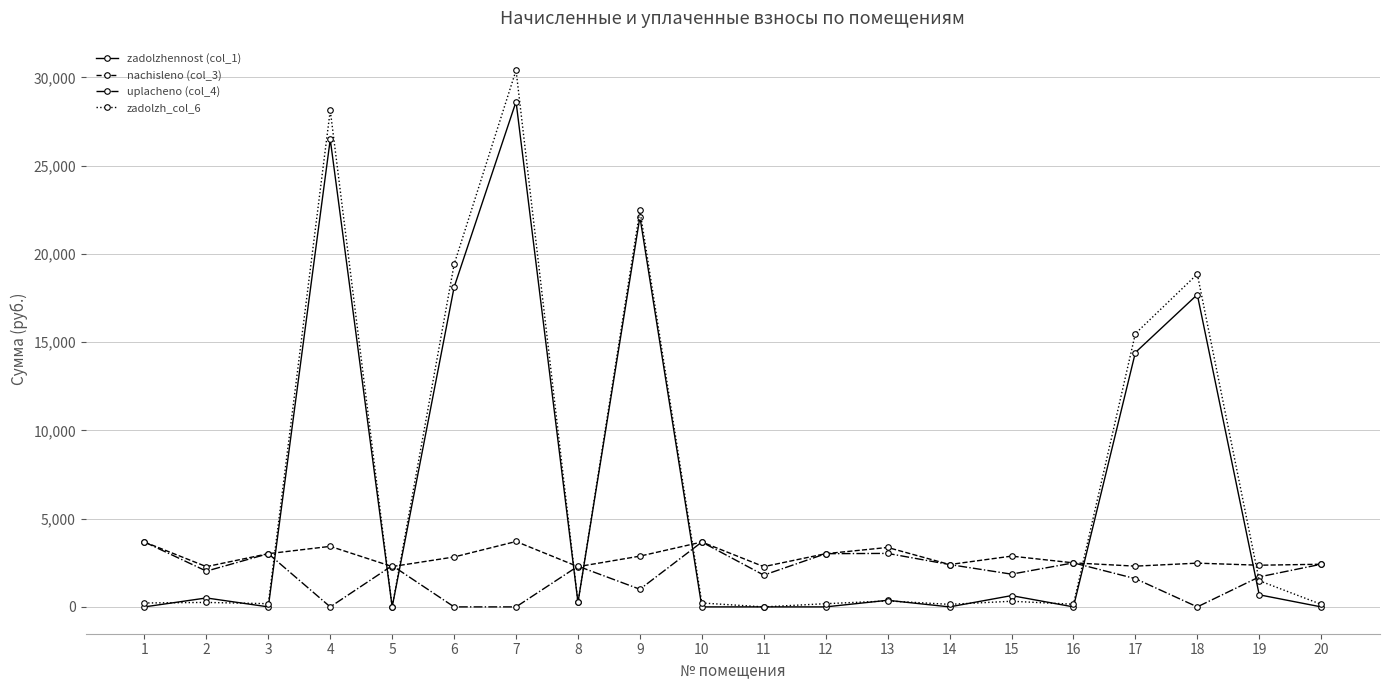

How many lines are shown in the chart?

4